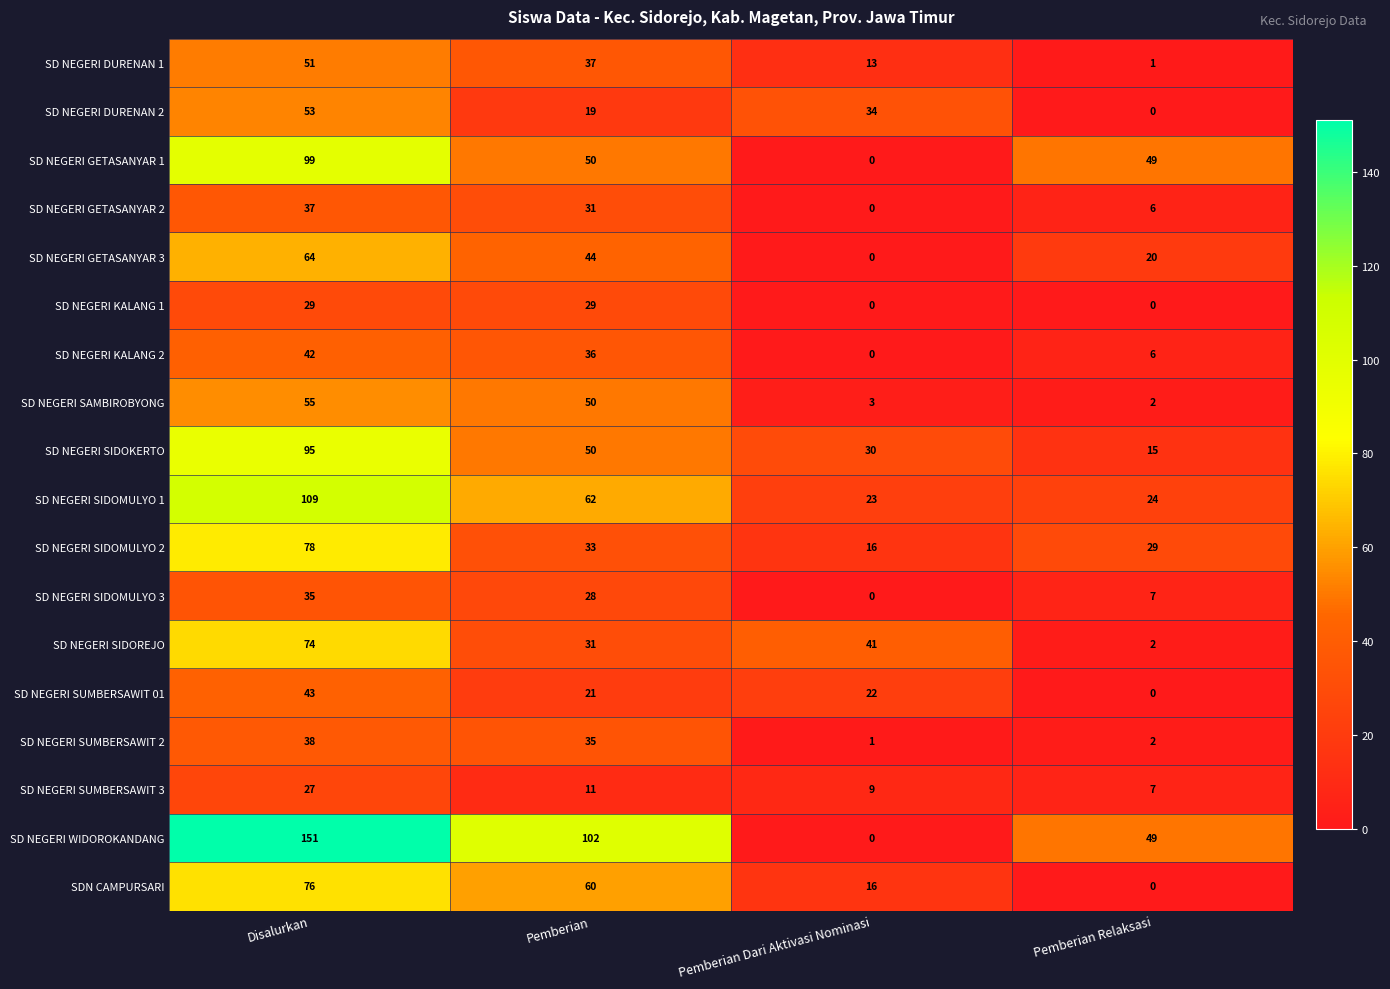

At which label is SD NEGERI WIDOROKANDANG closest to 75?

Pemberian Relaksasi